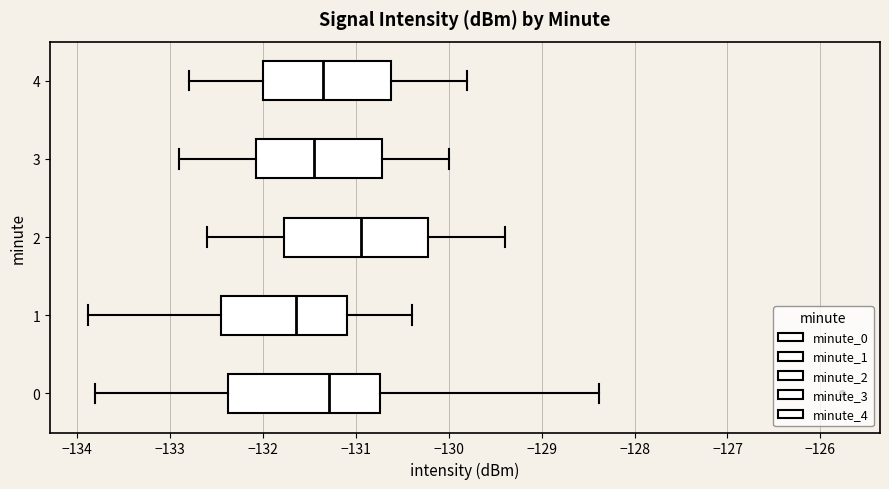

Reading bottom to top, read every box against the x-axis: the position of its median line, the range the box covers, and the ends of its whiskers. The values are not printed on the chart, so give them approximately, as read against the axis.

0: median -131.3, box -132.4 to -130.7, whiskers -133.8 to -128.4
1: median -131.6, box -132.4 to -131.1, whiskers -133.9 to -130.4
2: median -130.9, box -131.8 to -130.2, whiskers -132.6 to -129.4
3: median -131.4, box -132.1 to -130.7, whiskers -132.9 to -130.0
4: median -131.3, box -132.0 to -130.6, whiskers -132.8 to -129.8